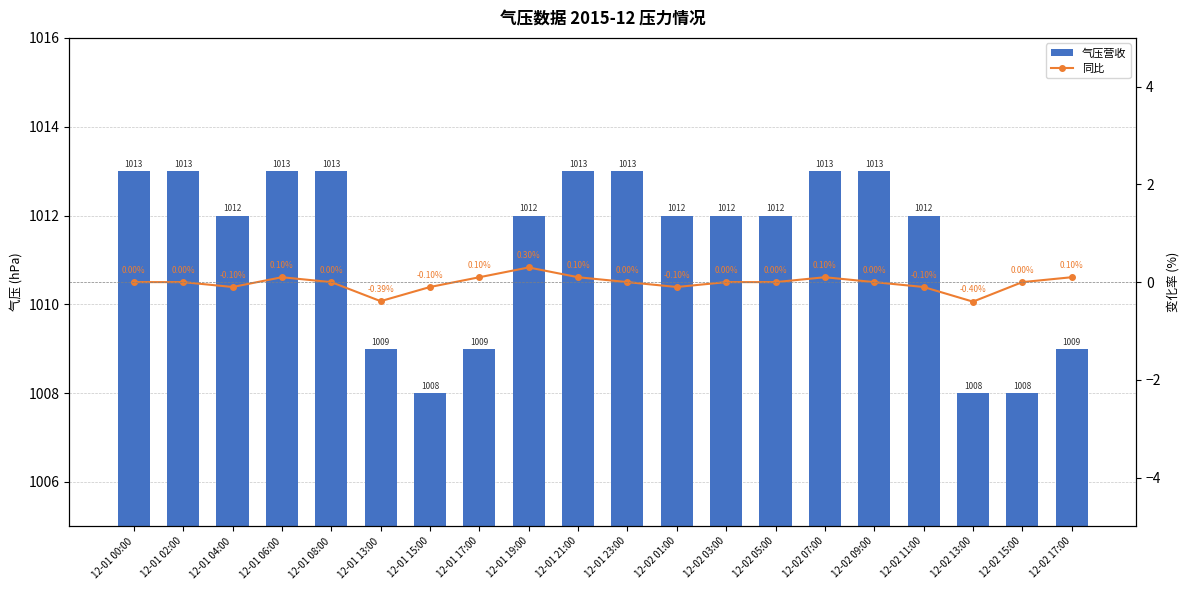

True or false: 气压营收 has a value of 1729.9 at 12-02 07:00.

False